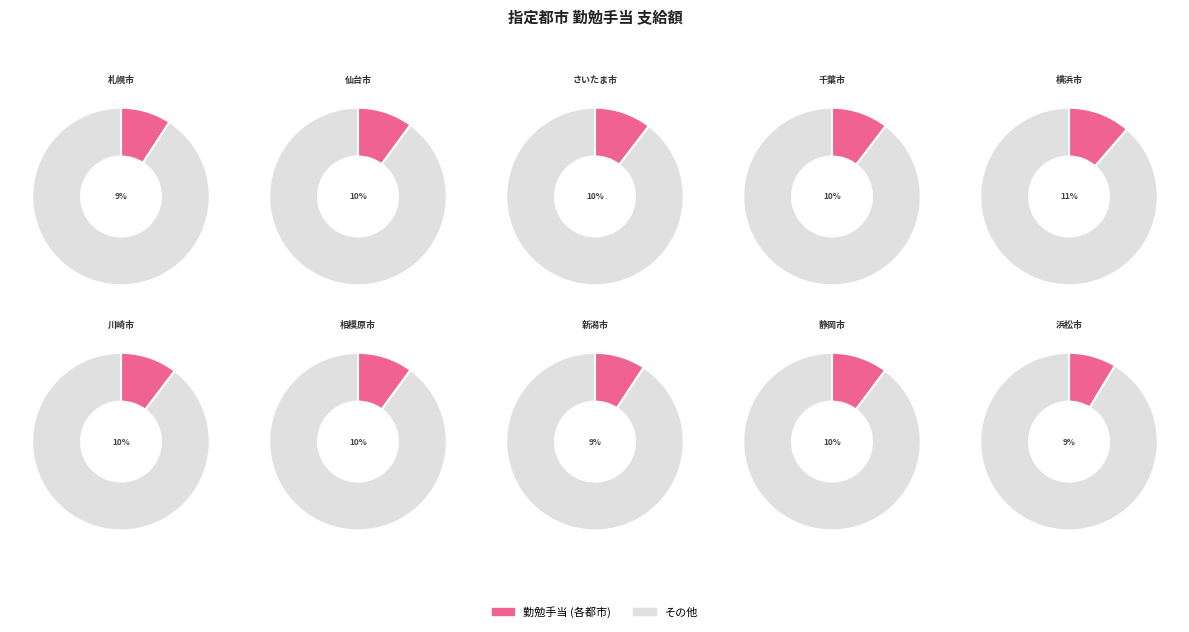

What is the smallest slice in the pie chart?

浜松市